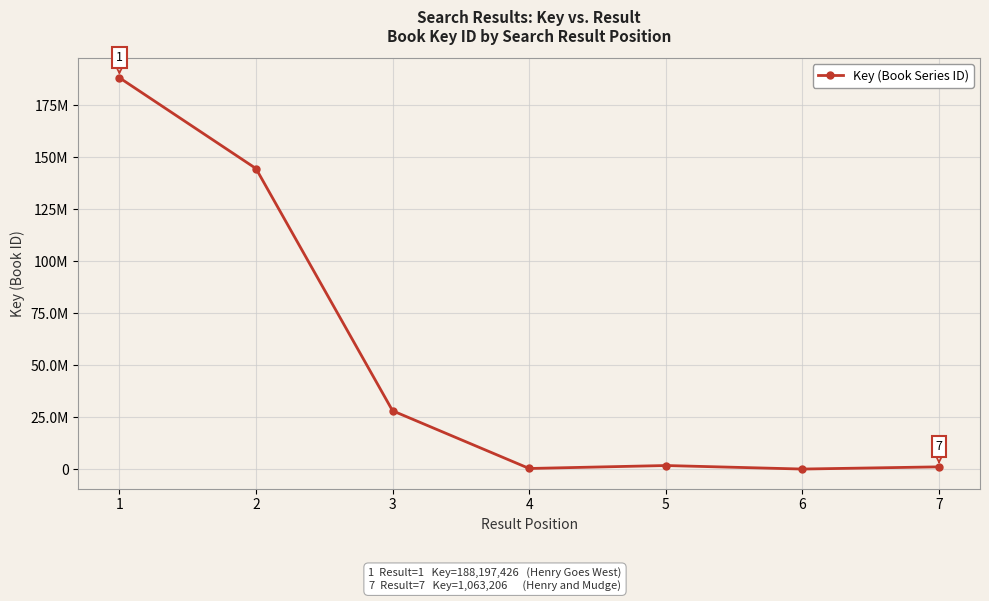

How many interior local peaks (higher than both neighbors) does the data have?

1